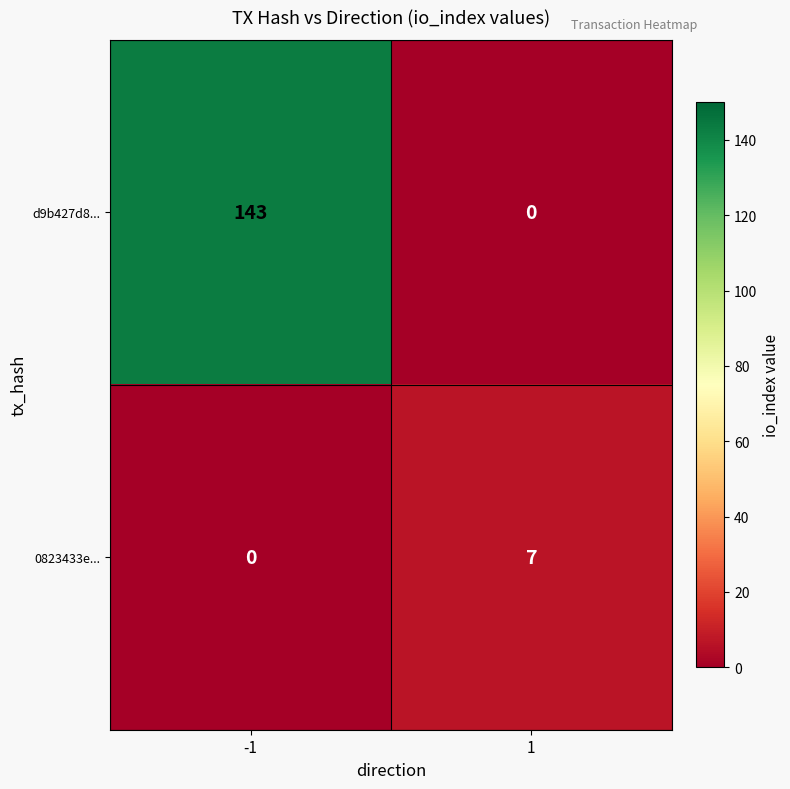

How many data points does each series have?

2